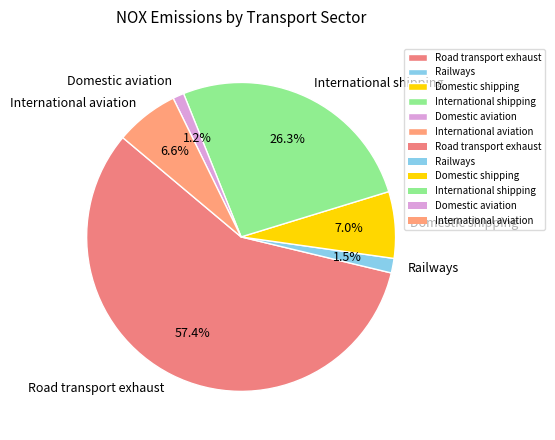

Is it true that Domestic shipping is 7% of the pie?

True